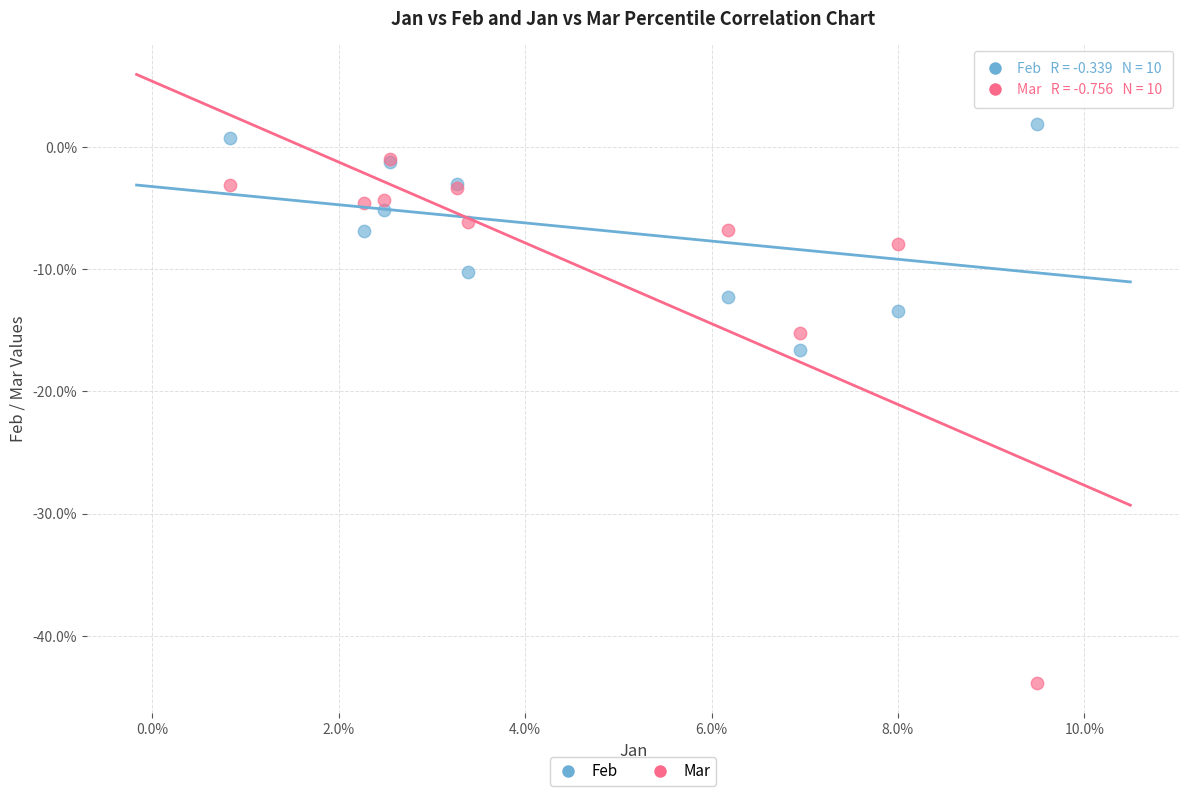

Which series has the largest Y range (max minus min)?

Mar